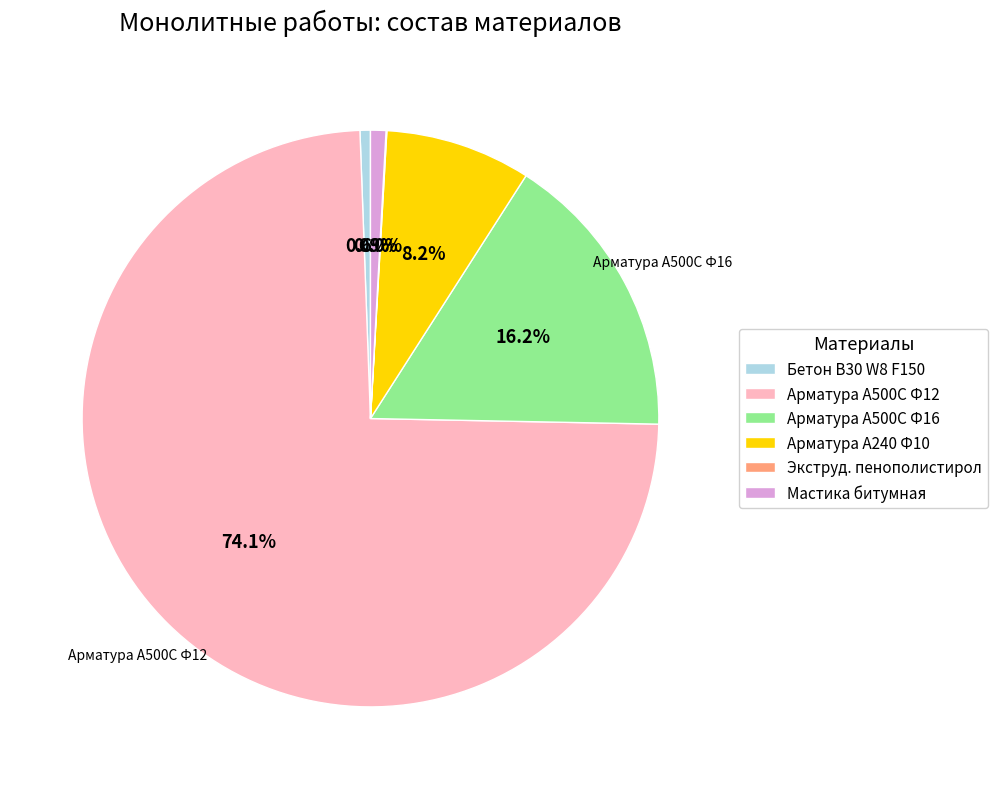

Which category has the biggest portion of the pie?

Арматура А500С Ф12